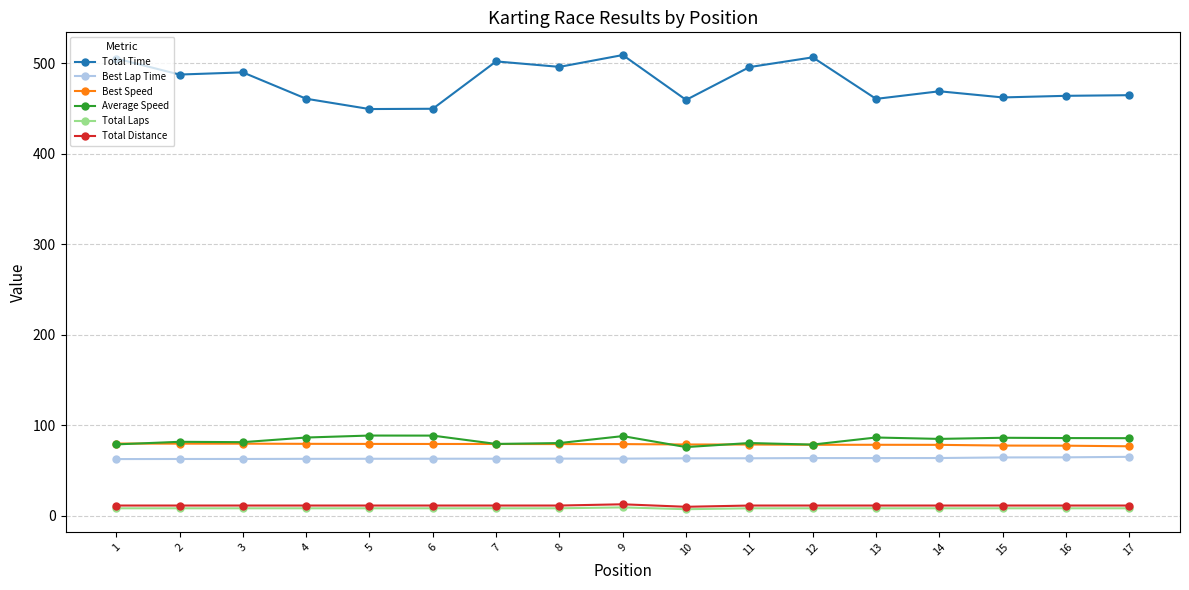

How many lines are shown in the chart?

6